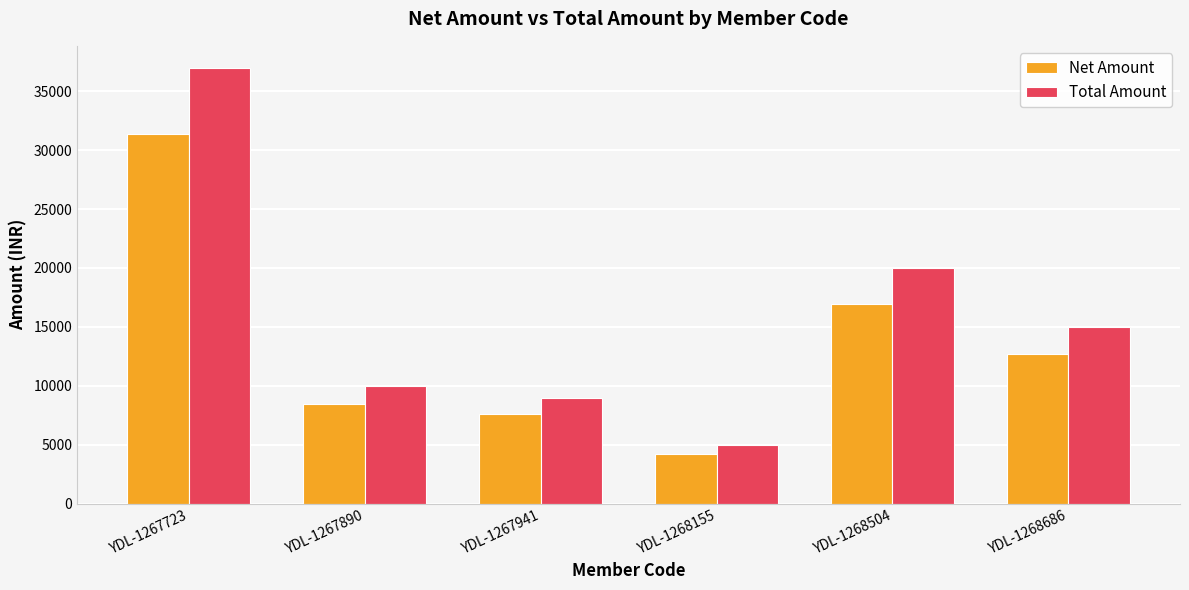

Which category has the lowest value in the Total Amount series?

YDL-1268155